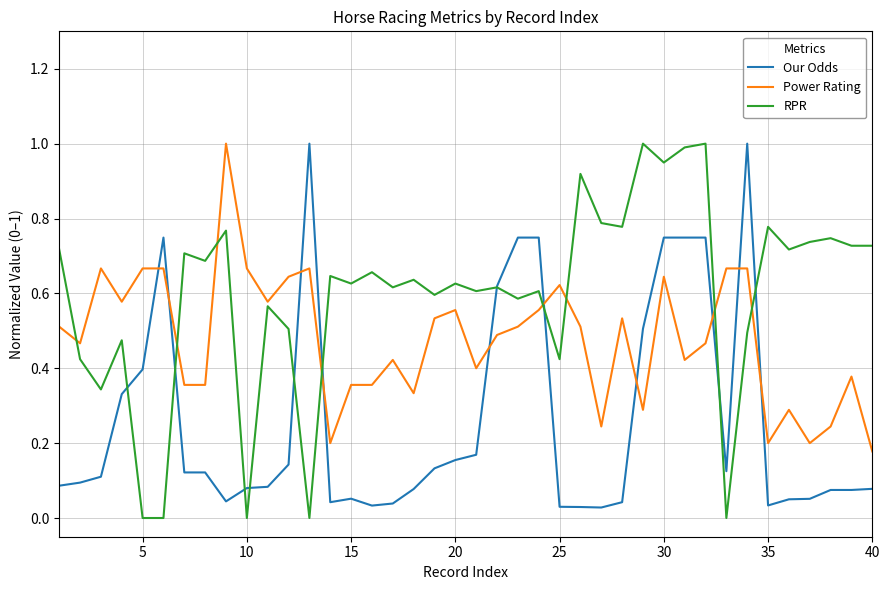

Which series has the largest total across all categories?

RPR